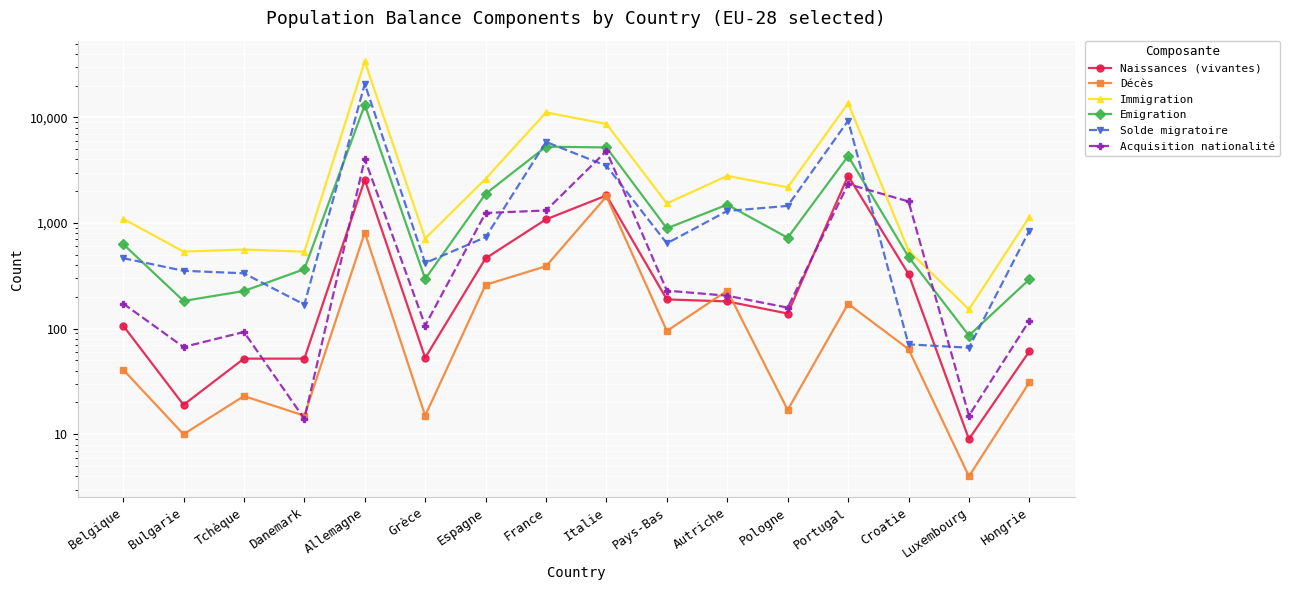

What are all the series names shown in the legend?

Naissances (vivantes), Décès, Immigration, Emigration, Solde migratoire, Acquisition nationalité